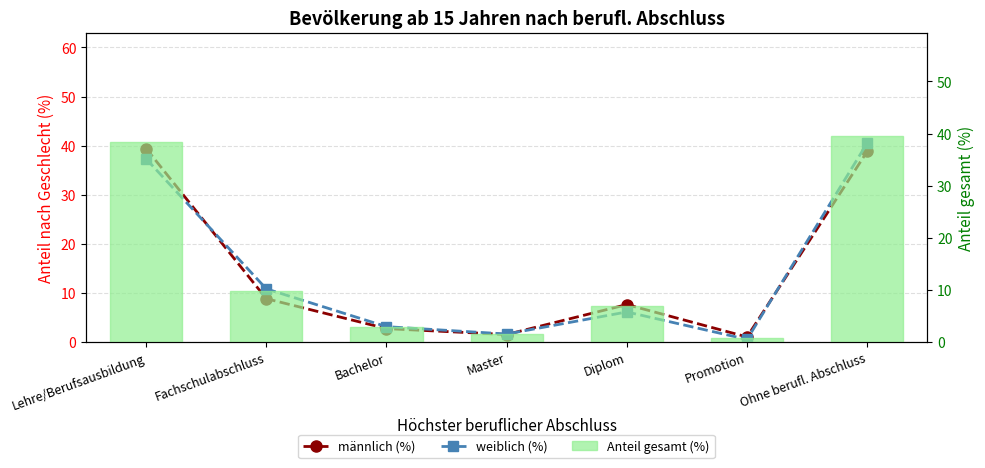

Reading left to right, what are all the values shown in this chart?

männlich (%): Lehre/Berufsausbildung=39.4	Fachschulabschluss=8.8	Bachelor=2.7	Master=1.5	Diplom=7.6	Promotion=1.0	Ohne berufl. Abschluss=38.8
weiblich (%): Lehre/Berufsausbildung=37.3	Fachschulabschluss=10.8	Bachelor=3.1	Master=1.6	Diplom=6.1	Promotion=0.5	Ohne berufl. Abschluss=40.5
Anteil gesamt (%): Lehre/Berufsausbildung=38.4	Fachschulabschluss=9.8	Bachelor=2.9	Master=1.5	Diplom=6.8	Promotion=0.7	Ohne berufl. Abschluss=39.6